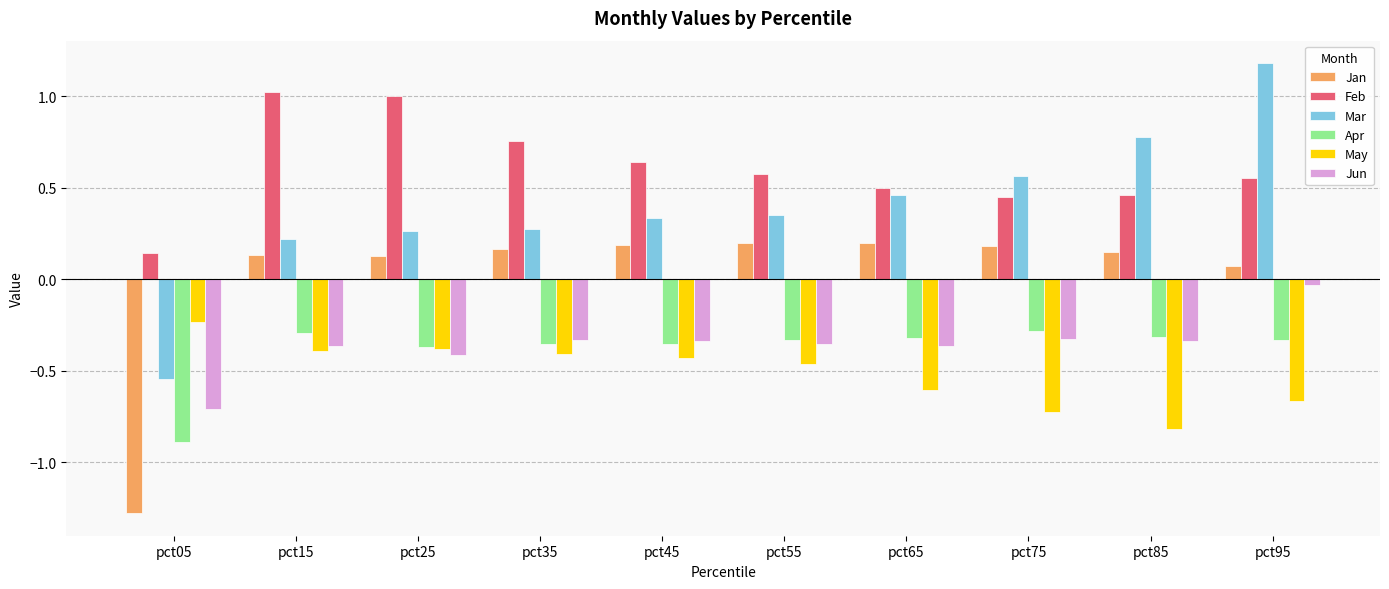

How many bars are there in total?

60